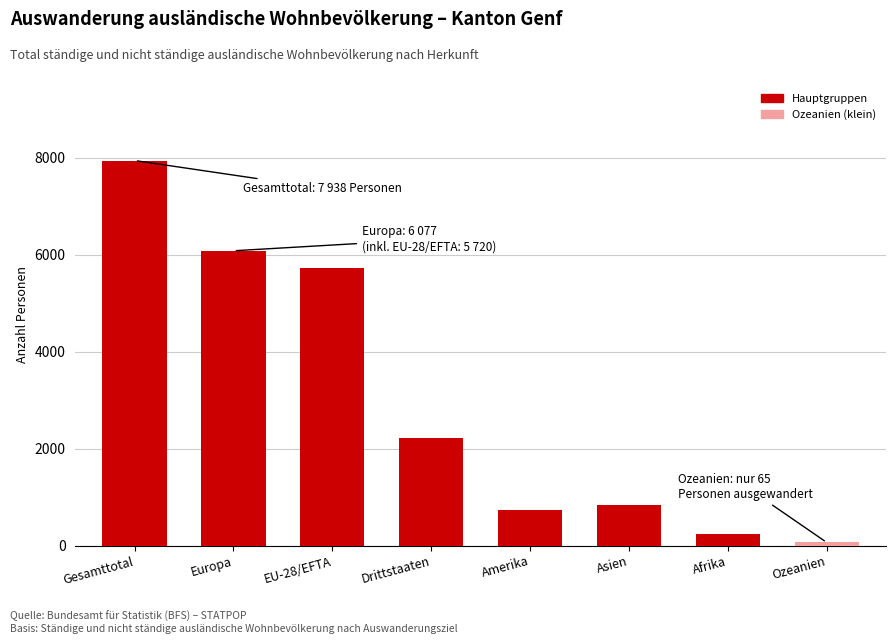

What is the average value?

2977